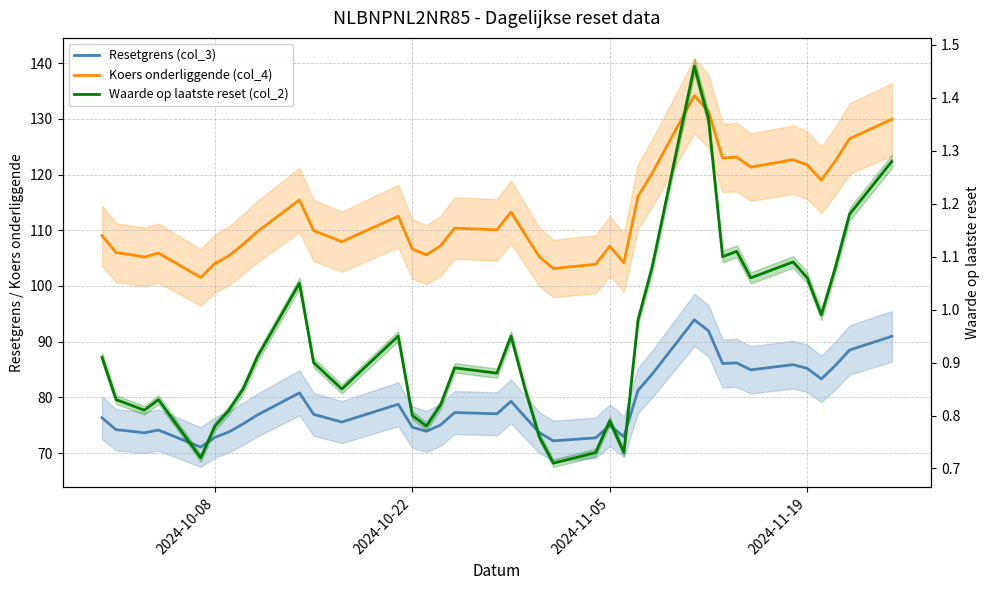

Count the number of categories in the chart.

39